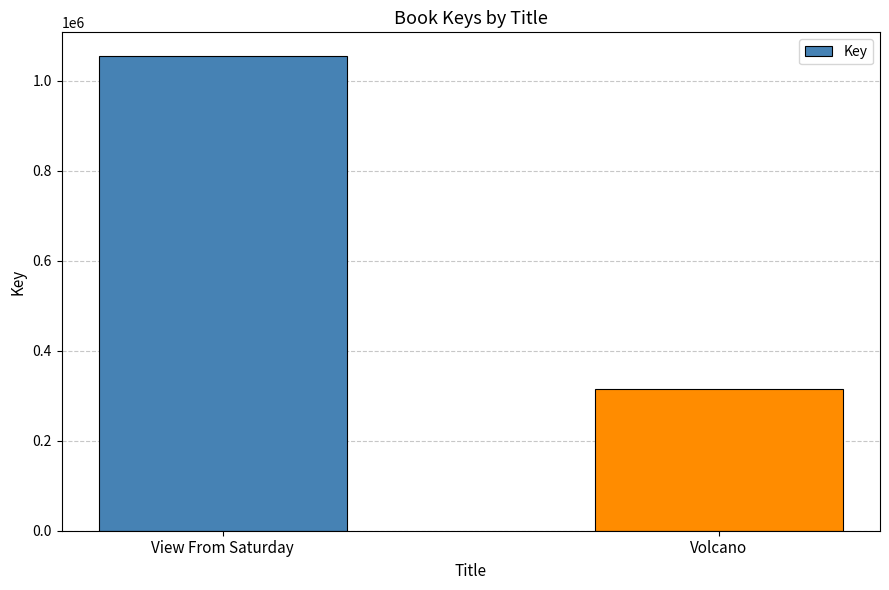

Reading right to left, extract all data points from this chart.

Volcano=316044	View From Saturday=1055395